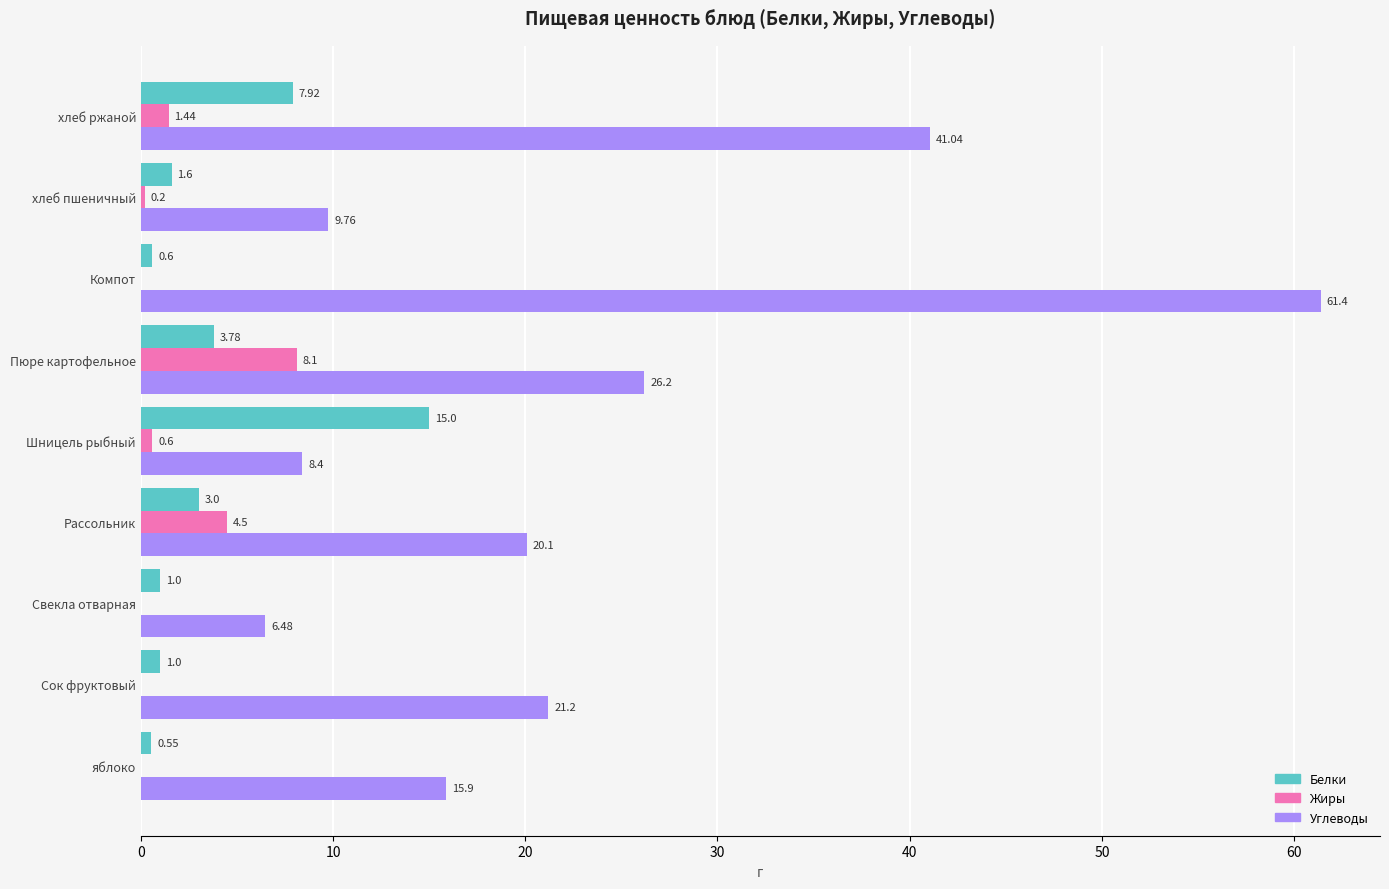

Where is Белки nearest to the value 7?

хлеб ржаной